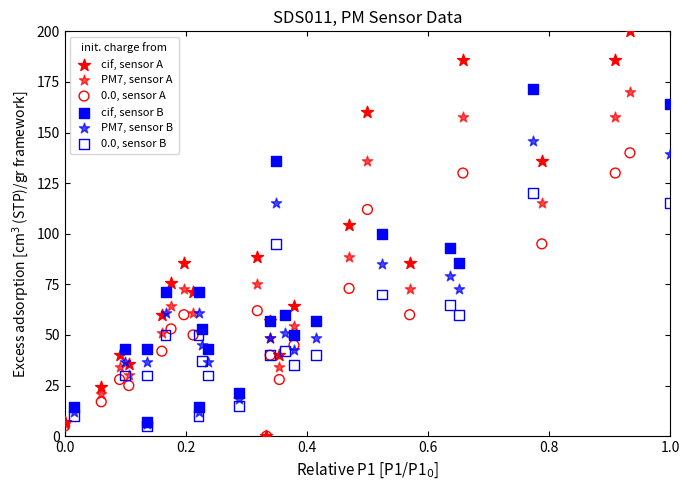

Which series has the widest spread of Y values?

cif, sensor A